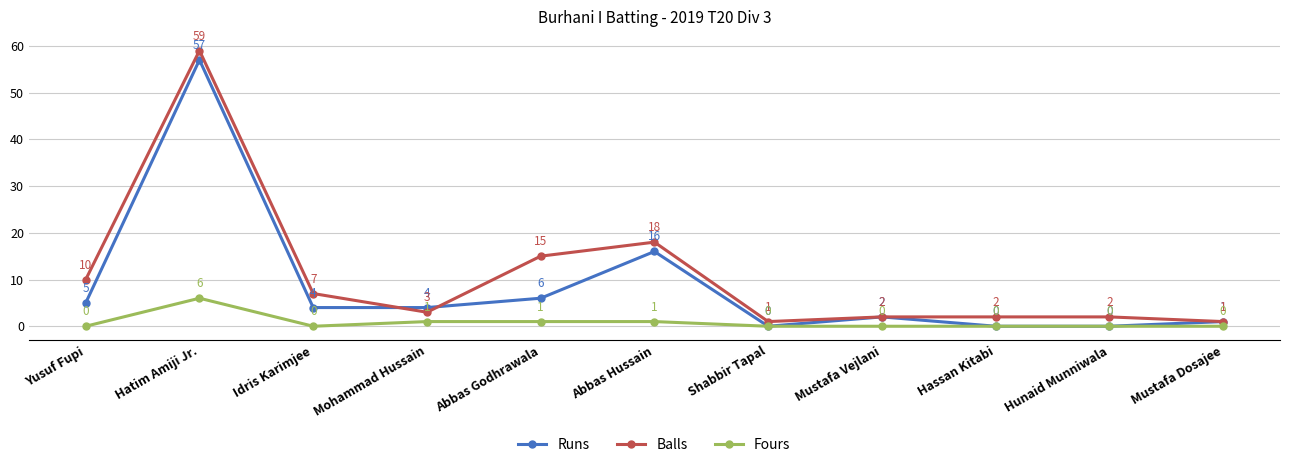

Where do Balls and Runs first cross each other?

Idris Karimjee and Mohammad Hussain